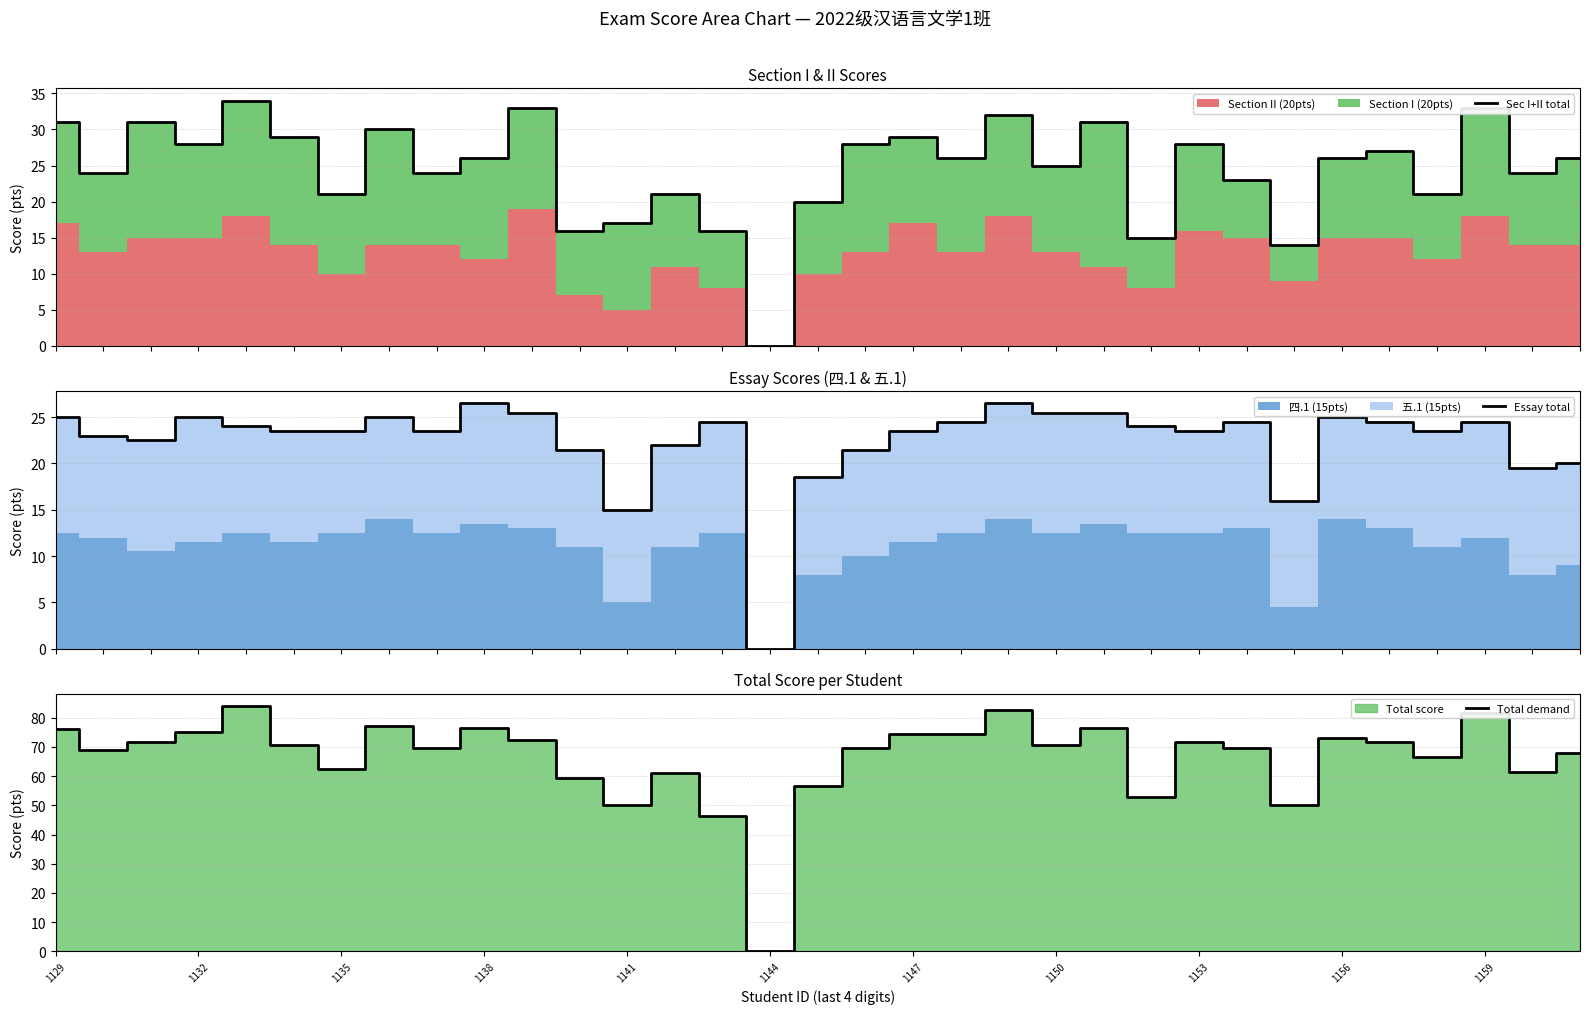

The value of Total demand at 1129 is 135.6. True or false?

False